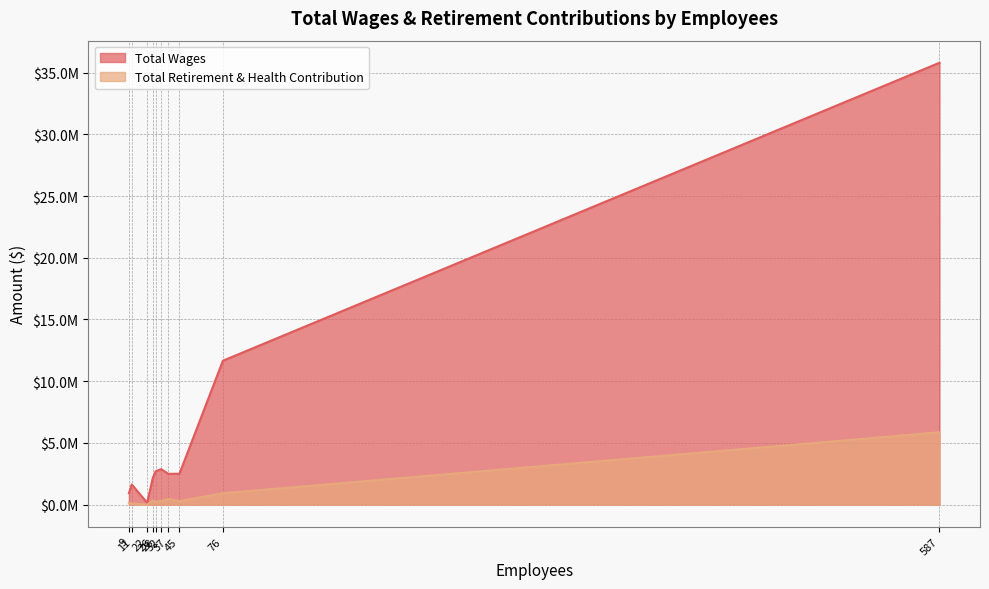

How many lines are shown in the chart?

2